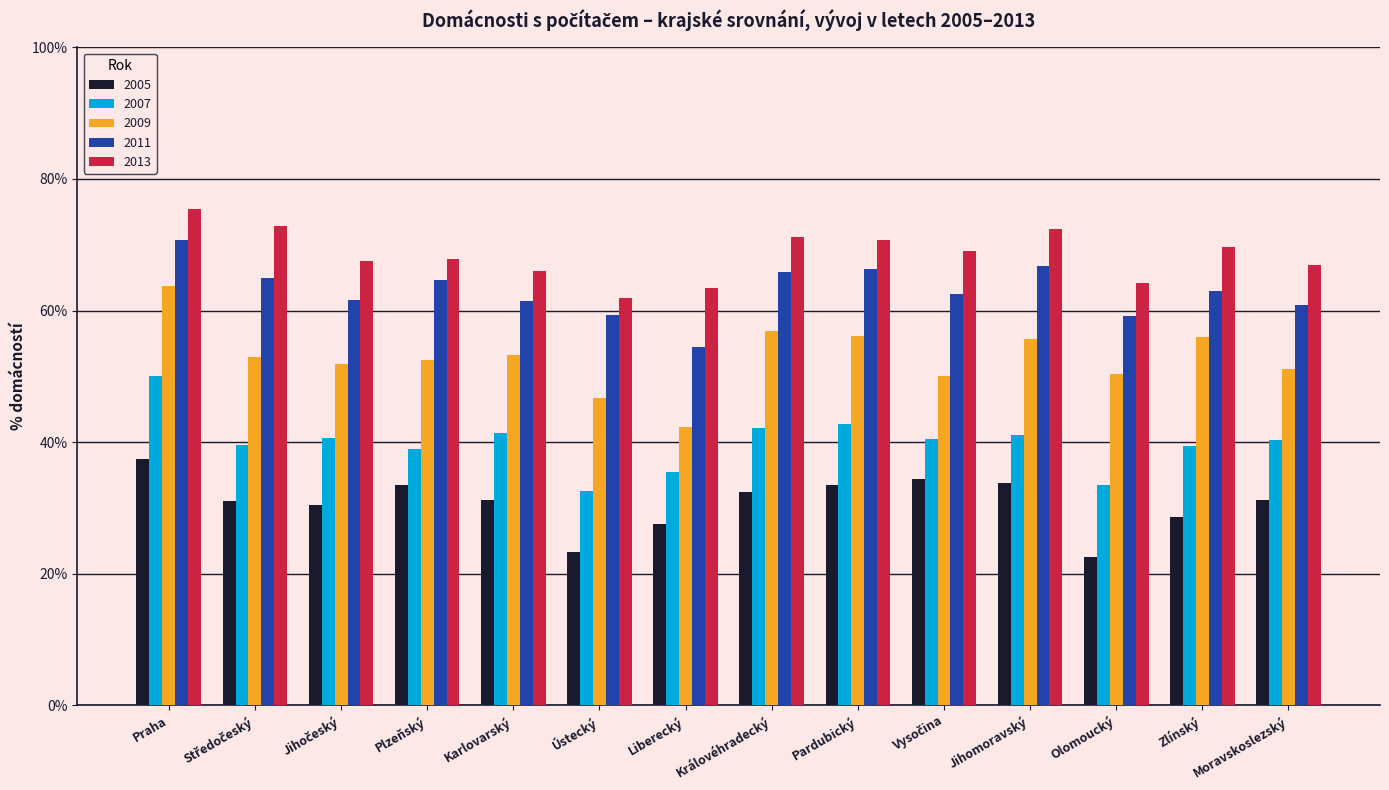

How many data points in 2013 are above 69?

7